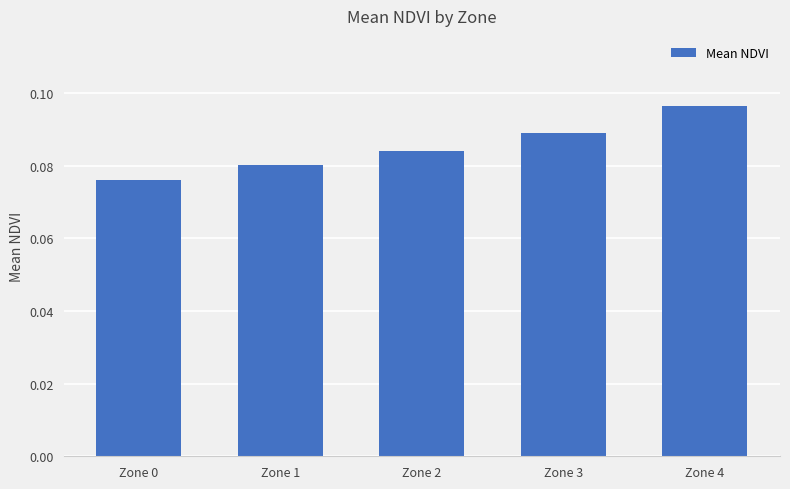

Does the chart contain any negative values?

No